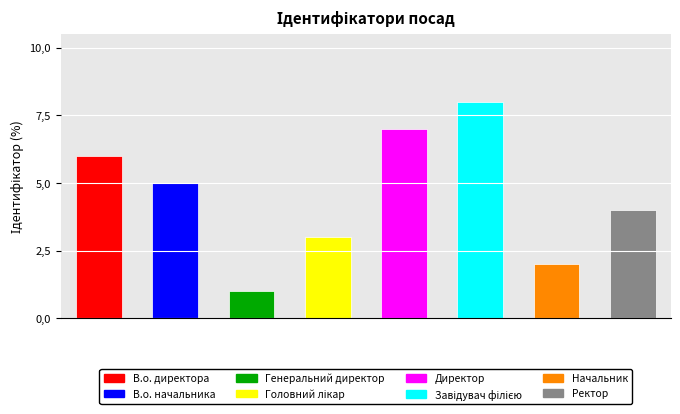

Does the chart contain any negative values?

No